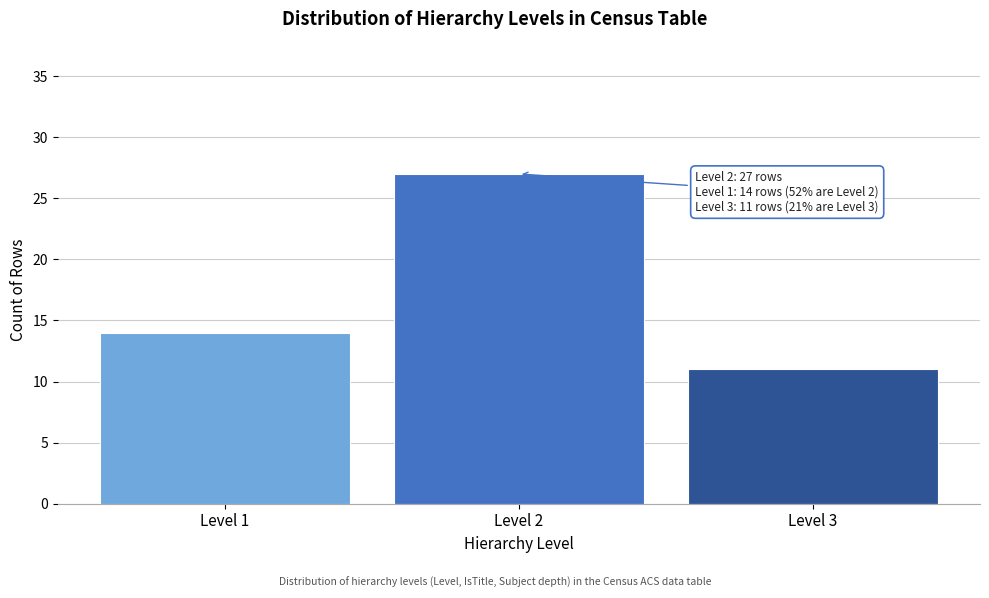

Reading left to right, extract all data points from this chart.

Level 1=14	Level 2=27	Level 3=11